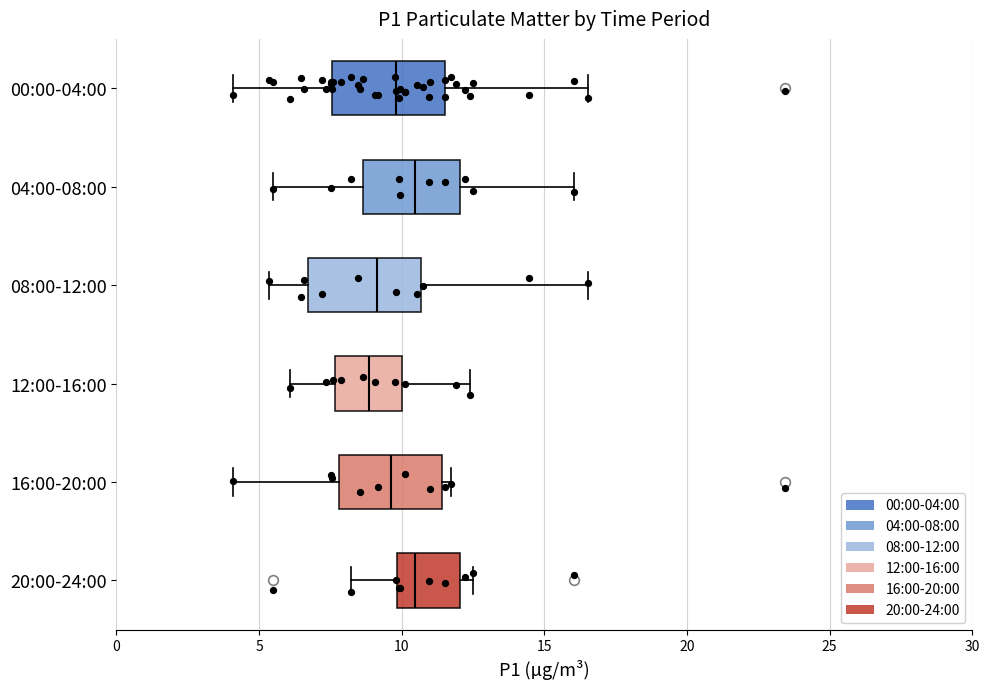

Reading bottom to top, transcribe this box plot: for each box, give where its median line is, the range the box spans, and where its two whiskers end, as read against the x-axis. The values are not printed on the chart, so give them approximately, as read against the axis.

20:00-24:00: median 10.5, box 10.0 to 12.0, whiskers 8.0 to 12.5
16:00-20:00: median 9.5, box 8.0 to 11.5, whiskers 4.0 to 11.5 (just right of the box's right edge)
12:00-16:00: median 9.0, box 7.5 to 10.0, whiskers 6.0 to 12.5
08:00-12:00: median 9.0, box 6.5 to 10.5, whiskers 5.5 to 16.5
04:00-08:00: median 10.5, box 8.5 to 12.0, whiskers 5.5 to 16.0
00:00-04:00: median 10.0, box 7.5 to 11.5, whiskers 4.0 to 16.5